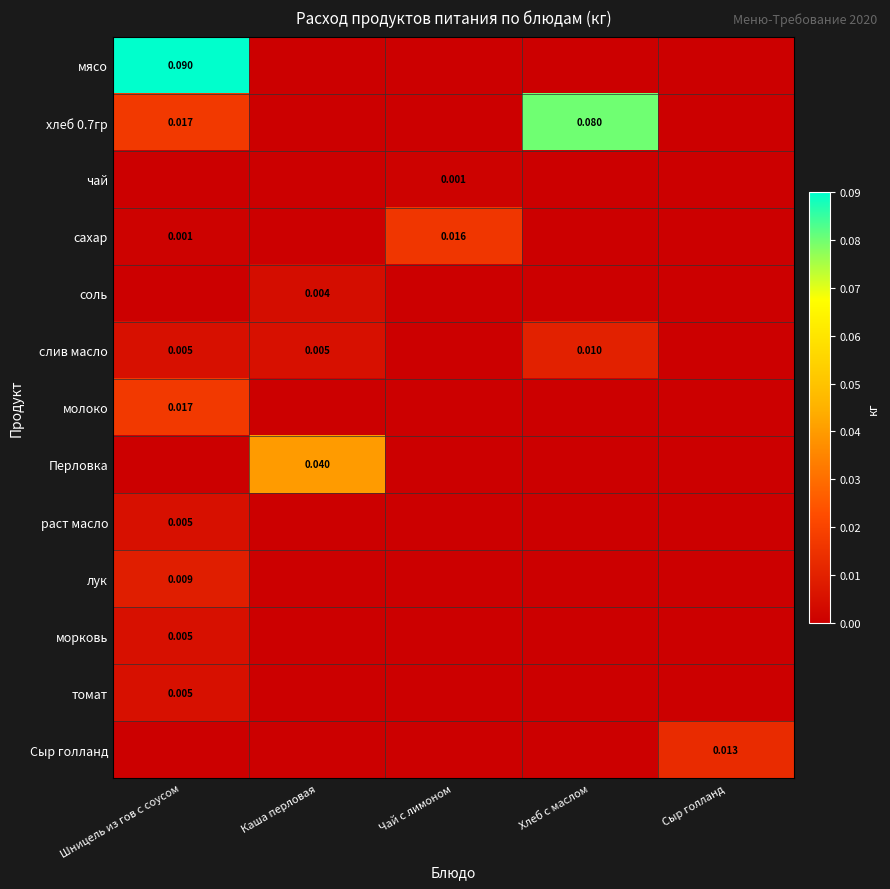

True or false: хлеб 0.7гр has a value of 0.0 at Шницель из гов с соусом.

True